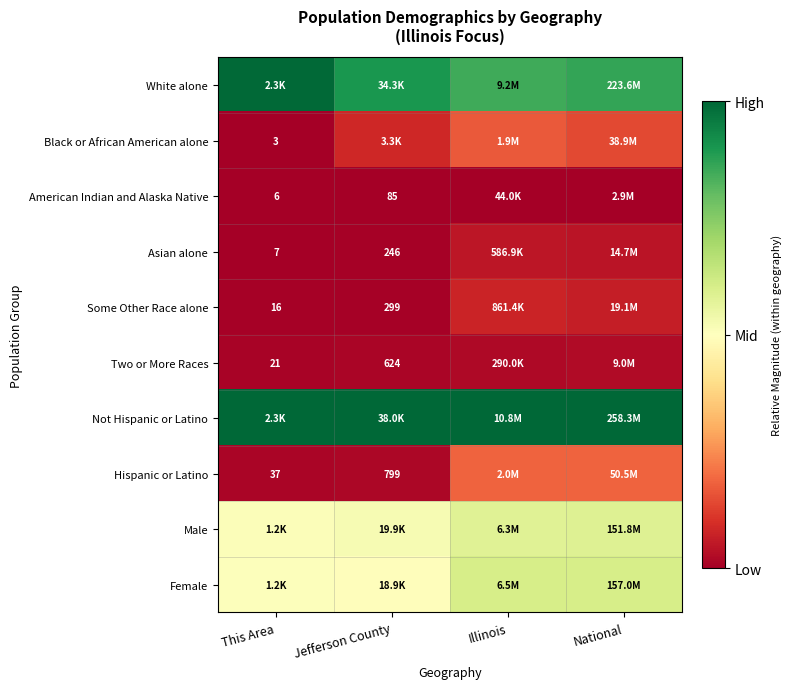

Is the value of Black or African American alone at This Area greater than the value of Female at National?

No